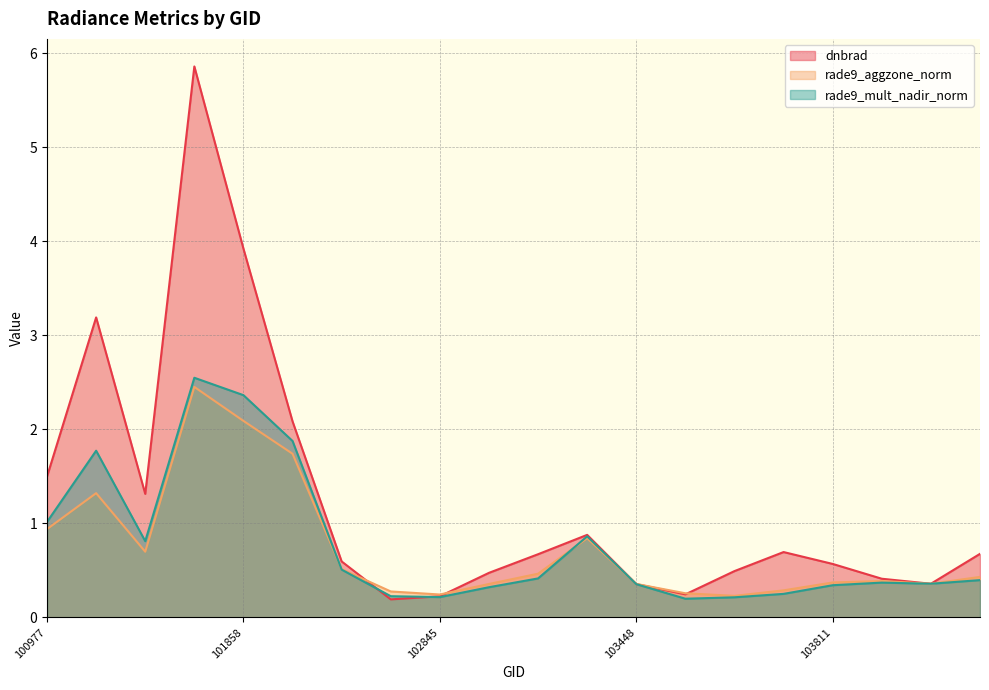

What are all the series names shown in the legend?

dnbrad, rade9_aggzone_norm, rade9_mult_nadir_norm